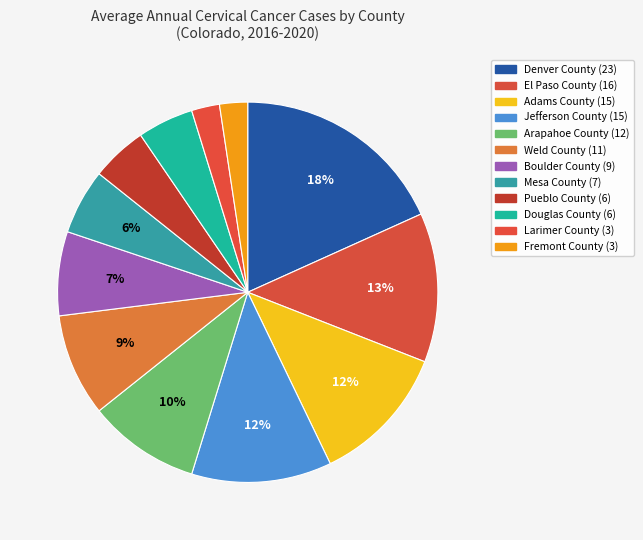

Which slice is the smallest?

Larimer County